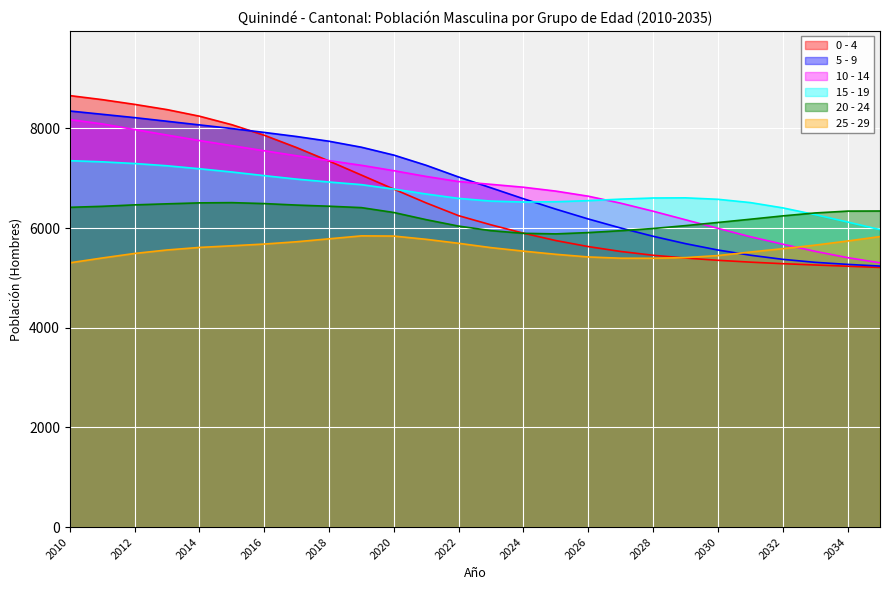

After their last crossing, which series has the higher values: 15 - 19 or 0 - 4?

15 - 19